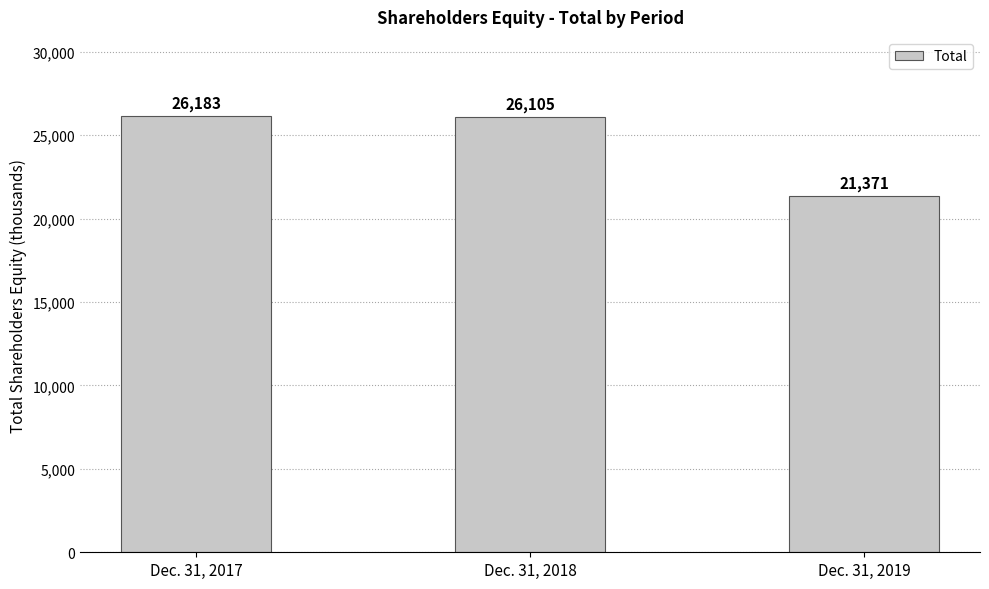

What is the change in value from Dec. 31, 2018 to Dec. 31, 2019?

-4734